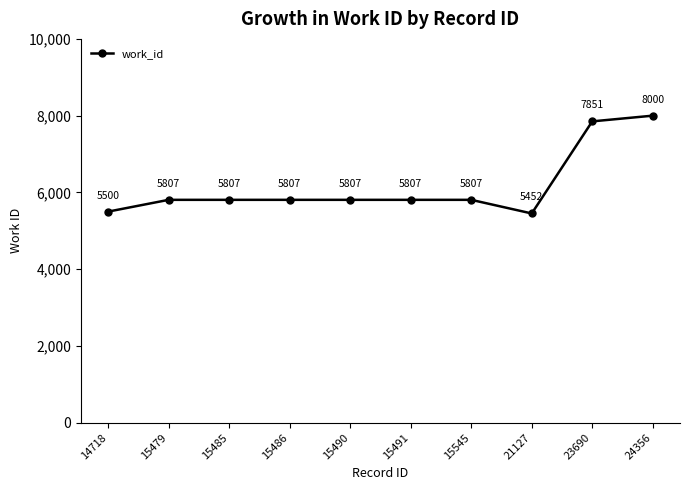

Reading left to right, what are all the values shown in this chart?

14718=5500	15479=5807	15485=5807	15486=5807	15490=5807	15491=5807	15545=5807	21127=5452	23690=7851	24356=8000